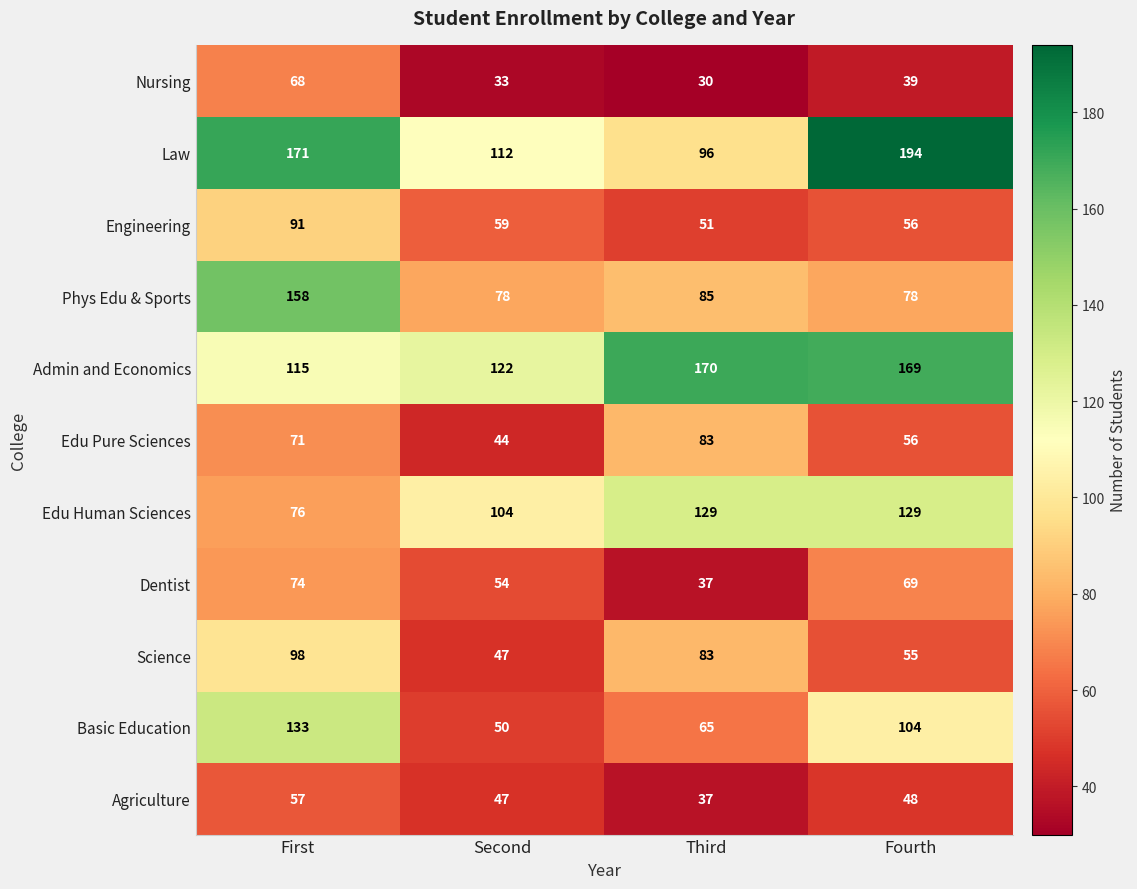

What is the greatest value displayed?

194